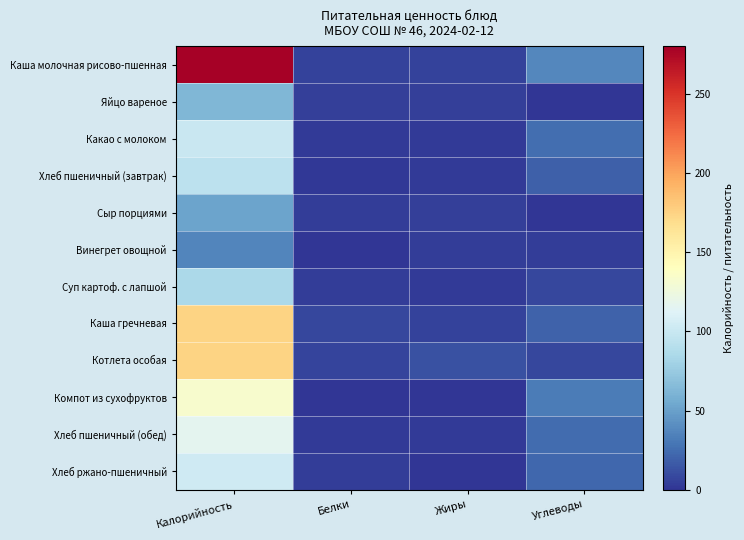

Reading left to right, transcribe all the data shown in this chart.

Каша молочная рисово-пшенная: Калорийность=278.4	Белки=5.7	Жиры=5.8	Углеводы=38.1
Яйцо вареное: Калорийность=63.0	Белки=5.1	Жиры=4.6	Углеводы=0.3
Какао с молоком: Калорийность=100.6	Белки=3.2	Жиры=2.7	Углеводы=26.0
Хлеб пшеничный (завтрак): Калорийность=93.2	Белки=1.8	Жиры=2.3	Углеводы=19.3
Сыр порциями: Калорийность=52.1	Белки=3.5	Жиры=4.4	Углеводы=0.0
Винегрет овощной: Калорийность=36.4	Белки=0.5	Жиры=3.6	Углеводы=3.4
Суп картоф. с лапшой: Калорийность=84.7	Белки=3.7	Жиры=2.2	Углеводы=8.1
Каша гречневая: Калорийность=174.8	Белки=8.6	Жиры=6.1	Углеводы=19.8
Котлета особая: Калорийность=174.5	Белки=7.1	Жиры=12.1	Углеводы=7.7
Компот из сухофруктов: Калорийность=132.8	Белки=0.7	Жиры=0.1	Углеводы=32.0
Хлеб пшеничный (обед): Калорийность=116.5	Белки=2.2	Жиры=2.9	Углеводы=24.1
Хлеб ржано-пшеничный: Калорийность=103.0	Белки=4.1	Жиры=0.7	Углеводы=22.1